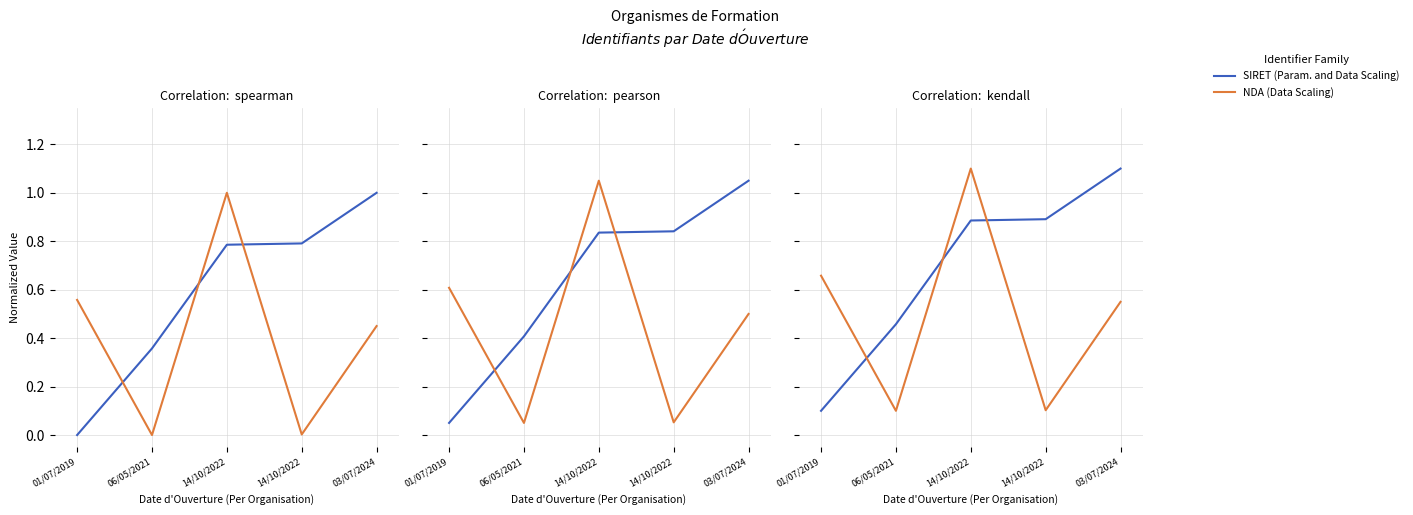

At which category is the sum across all series the highest?

14/10/2022